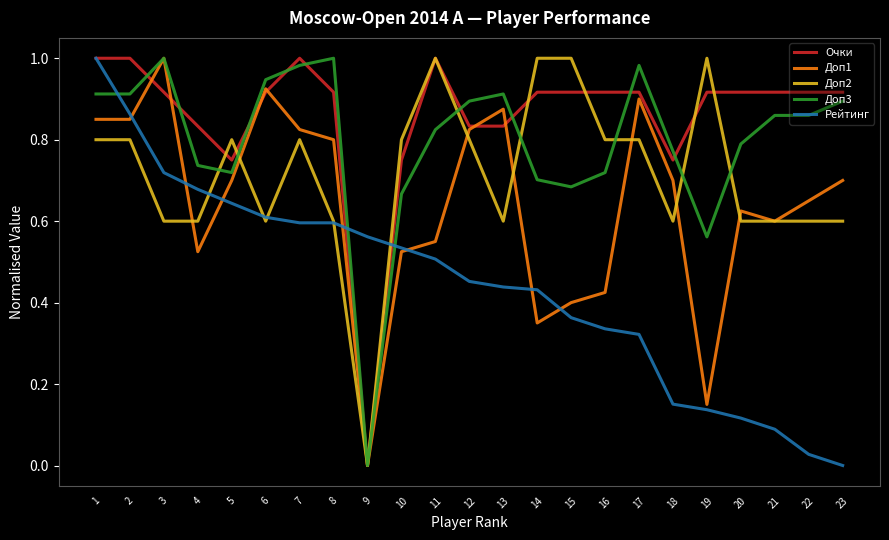

Between 2 and 14, which series saw the biggest shift?

Доп1